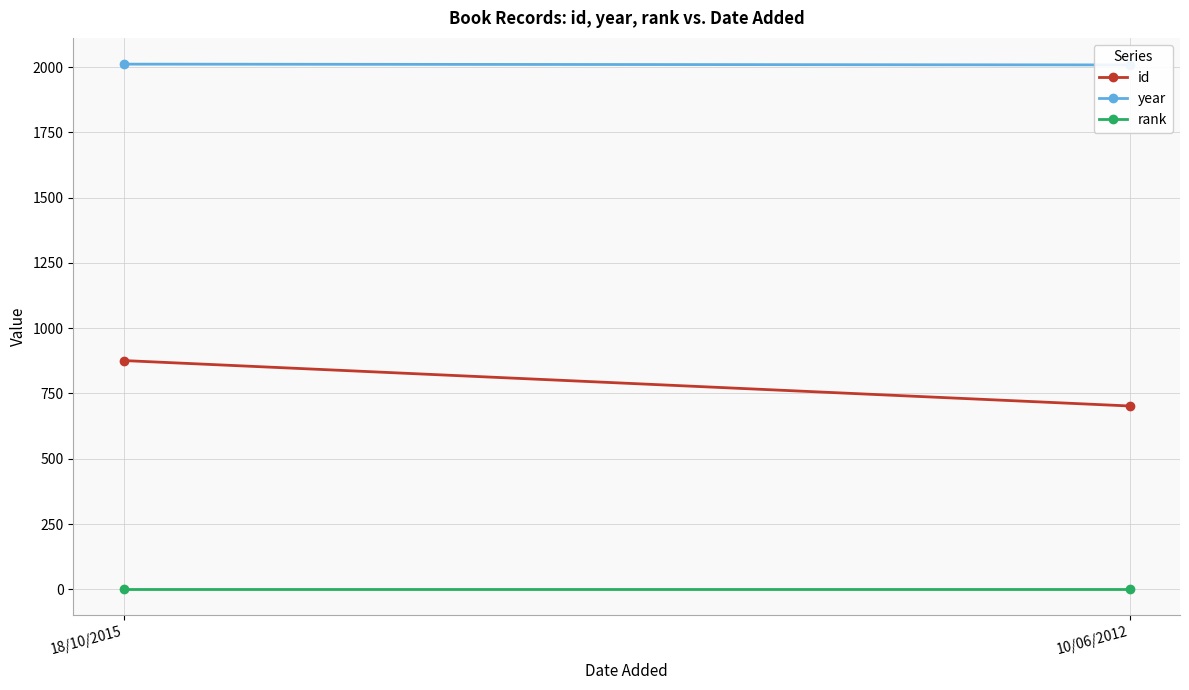

Read the rank value at 10/06/2012.

1